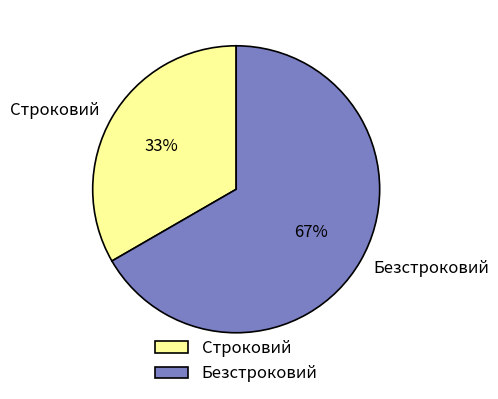

Do Безстроковий and Строковий together represent more than half of the pie?

Yes